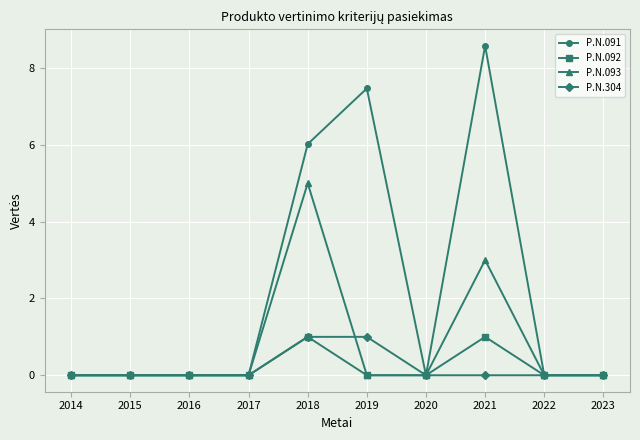

What is the sum of all P.N.304 values?

2.0